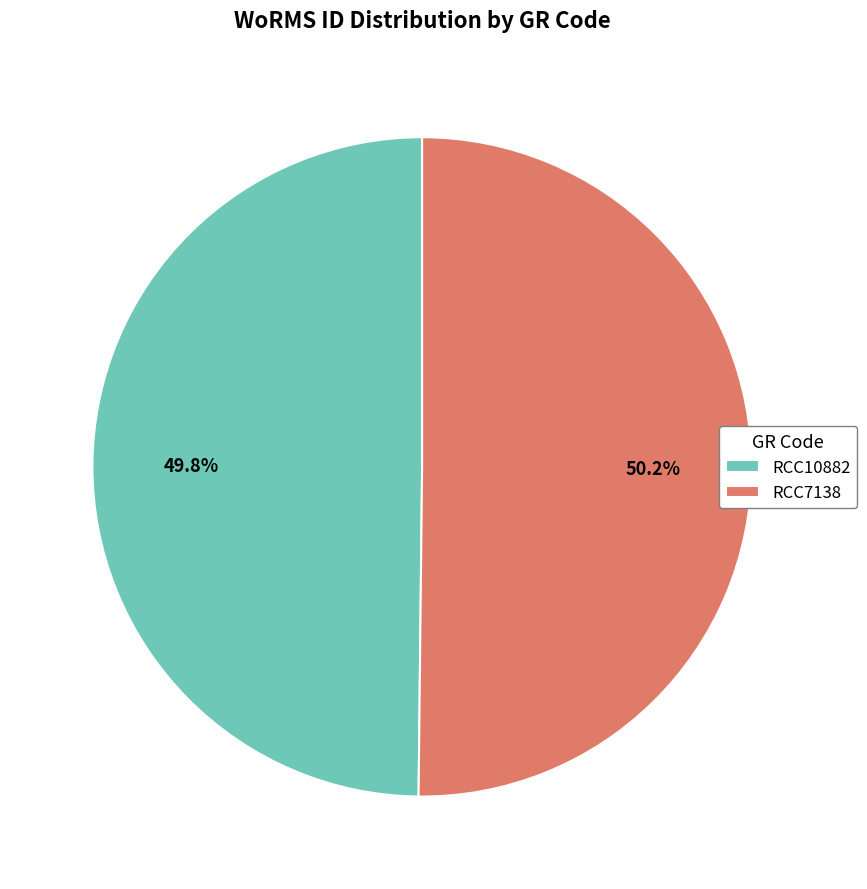

What is the ratio of the value at RCC10882 to the value at RCC7138?

1.0